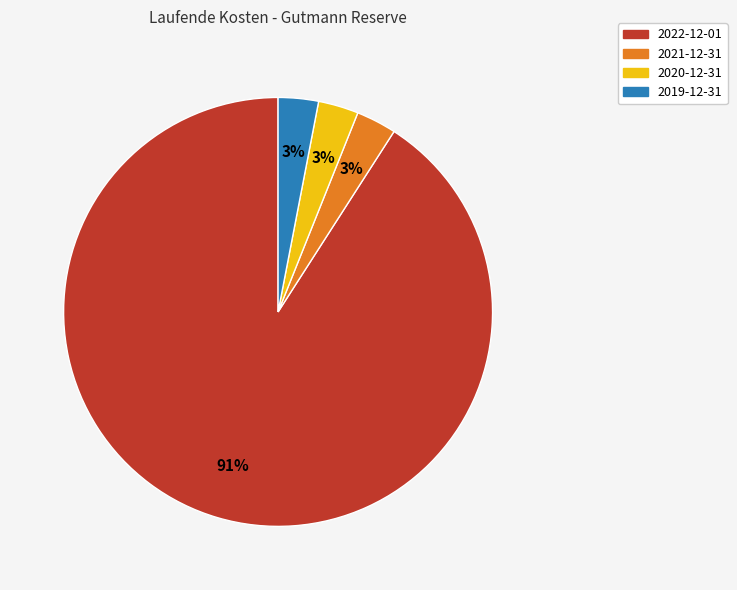

What is the majority slice?

2022-12-01